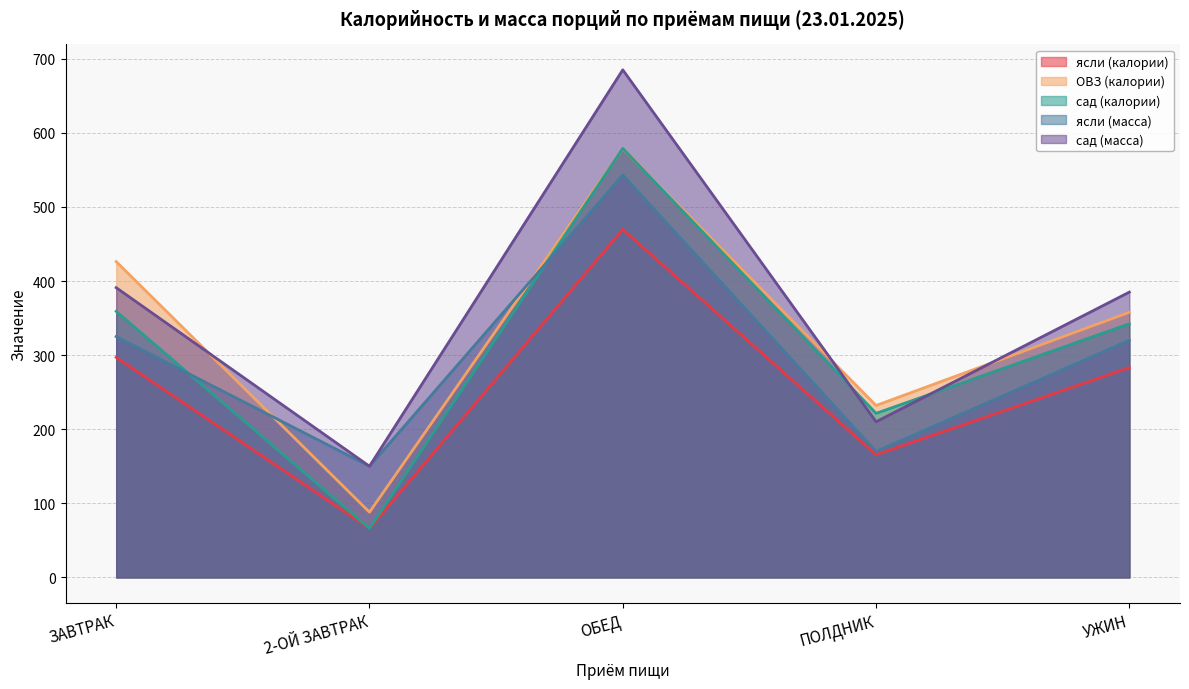

What is the average value of the ОВЗ (калории) series?

336.5